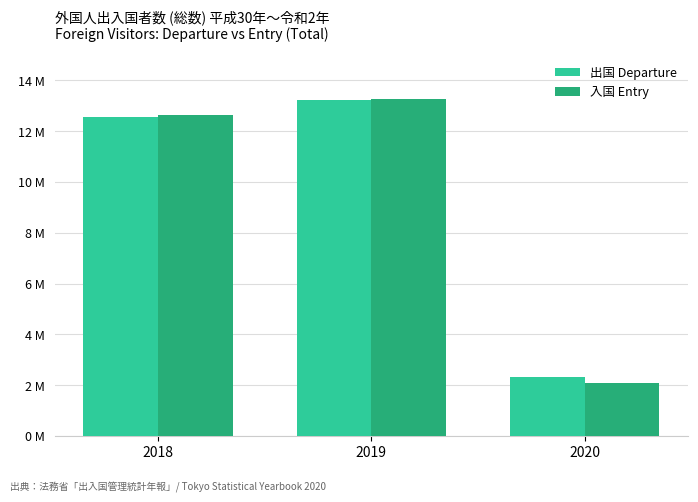

What is the difference between the second highest and minimum values in the 出国 Departure series?

10260253